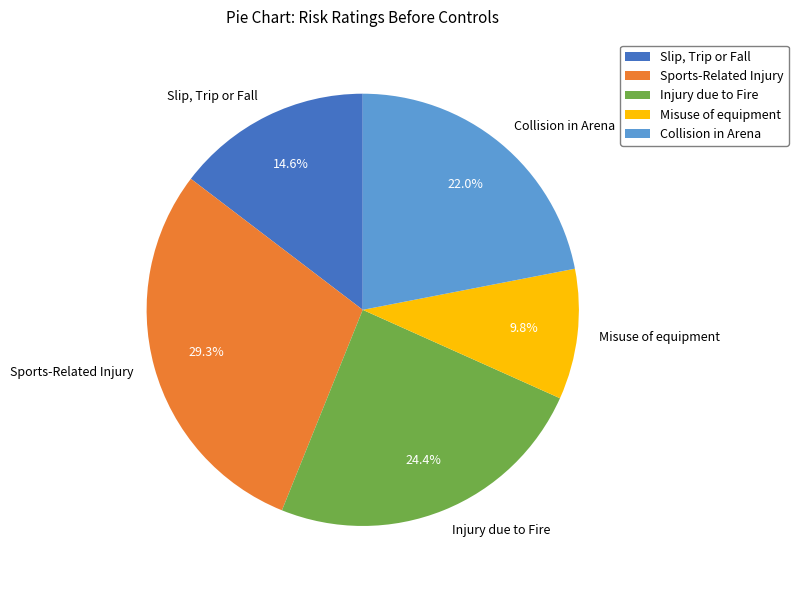

Is there a majority slice in this chart?

No